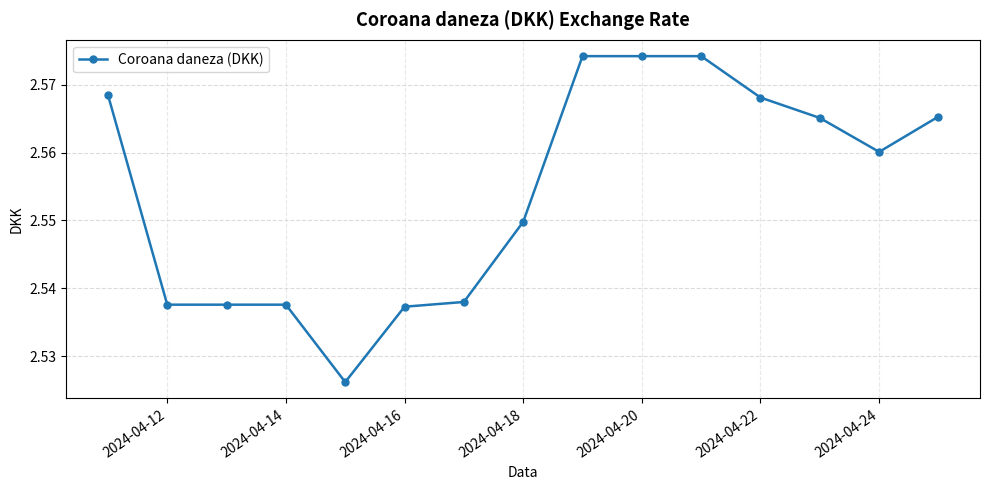

How many values are between 2 and 3?

15